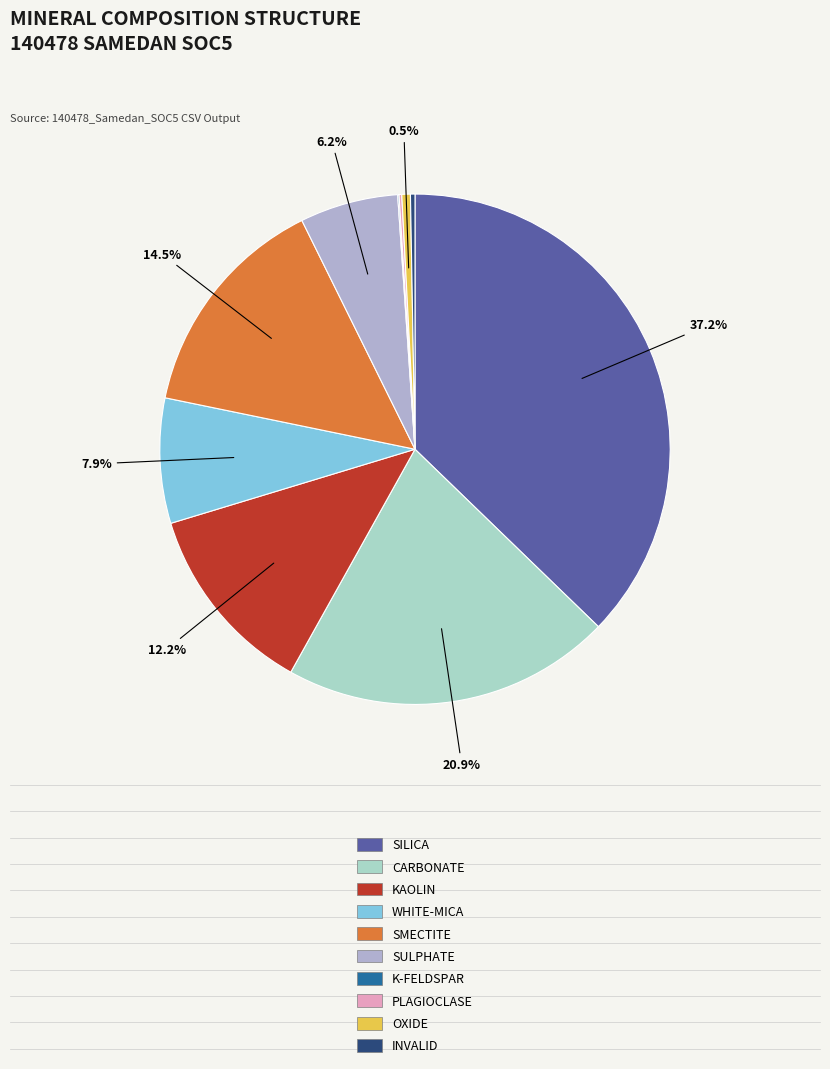

Which category has the biggest portion of the pie?

SILICA